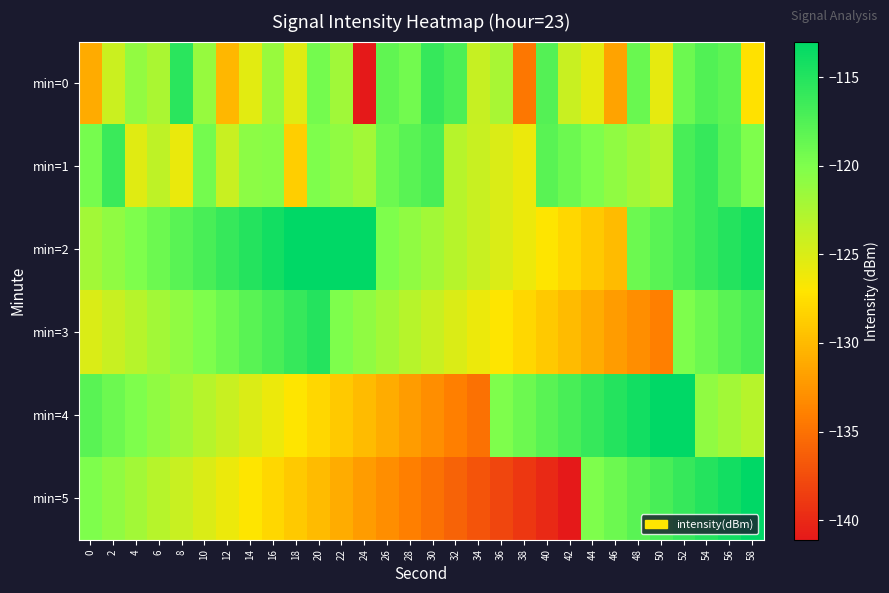

At which category is the sum across all series the highest?

52